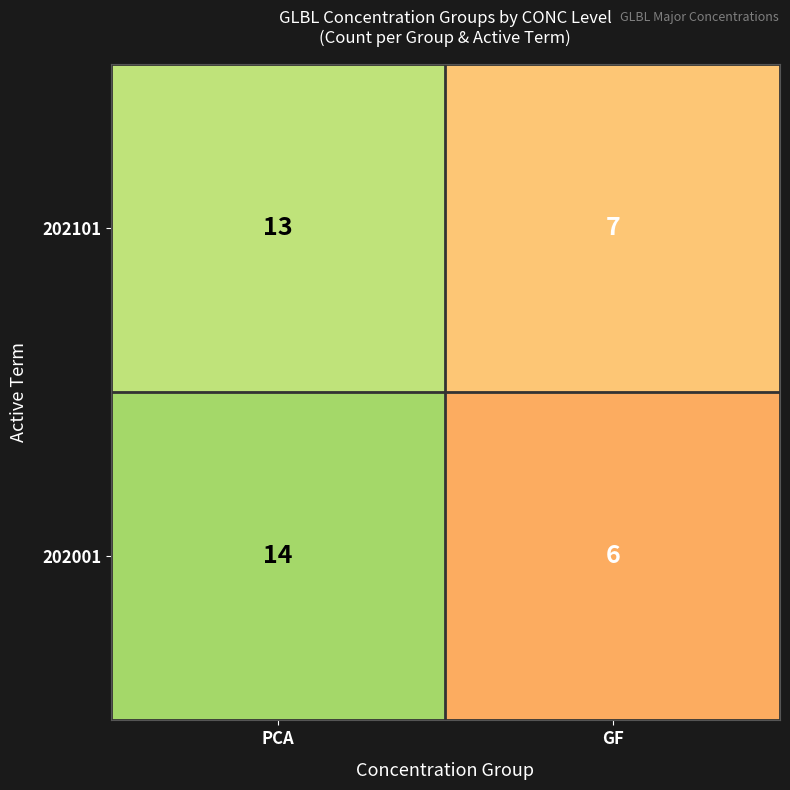

What is the difference between the maximum and minimum values in the 202101 series?

6